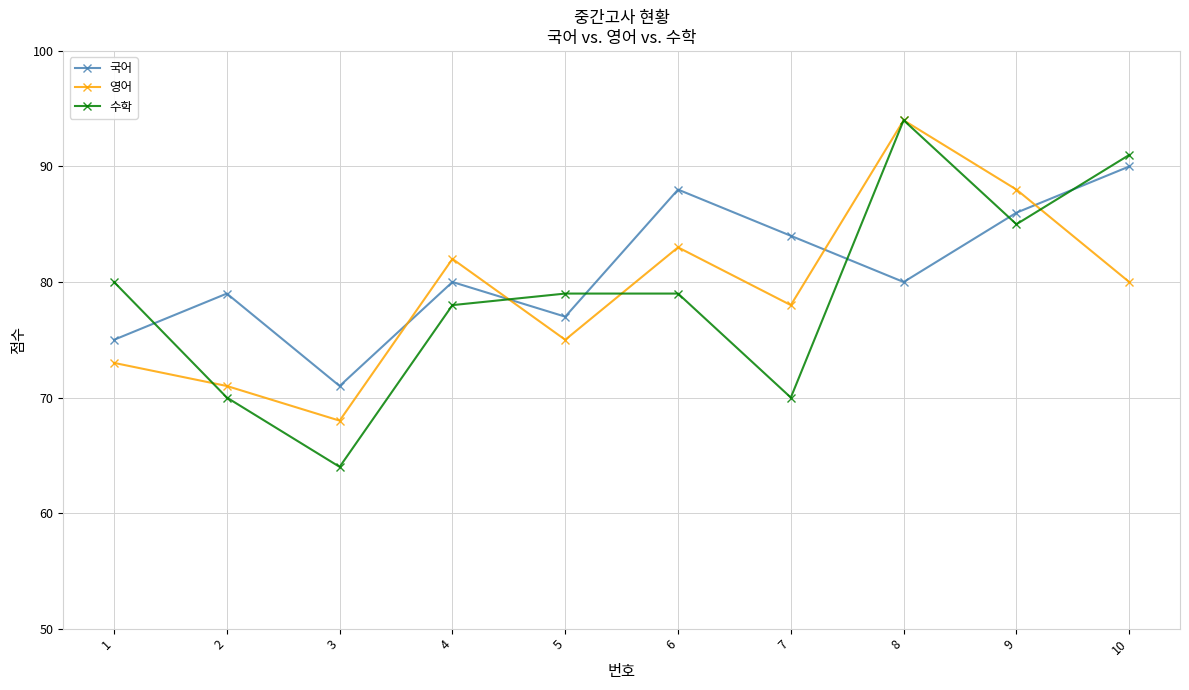

In 영어, how many points are lower than both neighbors (excluding endpoints)?

3